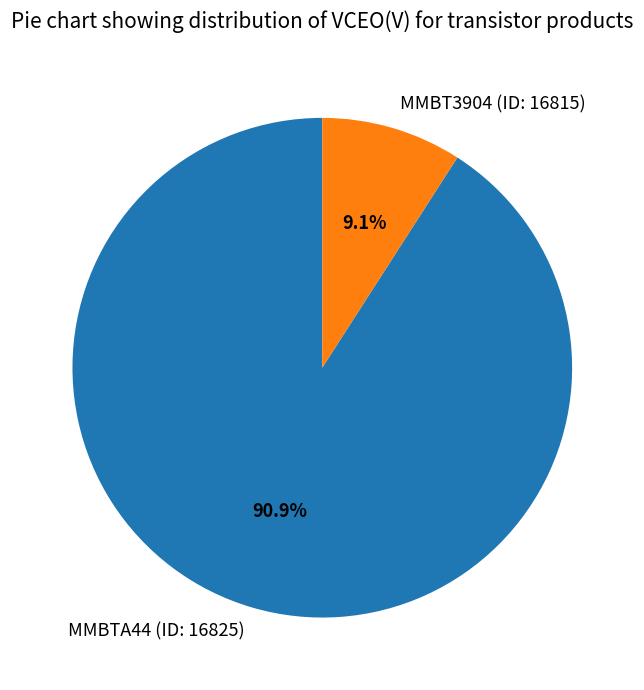

How many slices are in this pie chart?

2